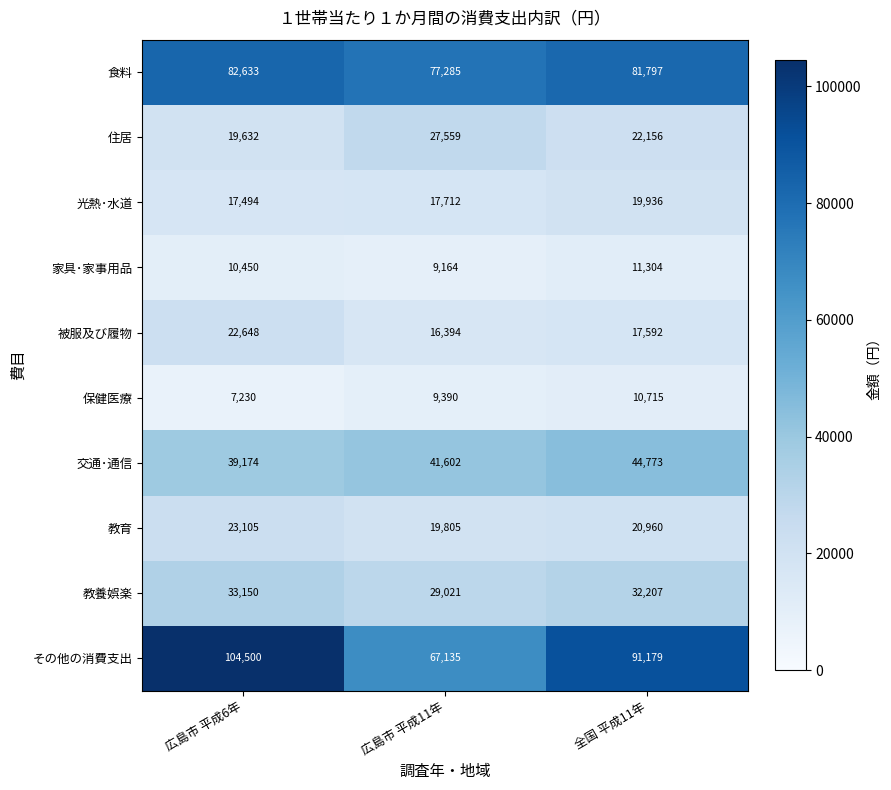

Is it true that 教育 equals 30698 at 広島市 平成6年?

False